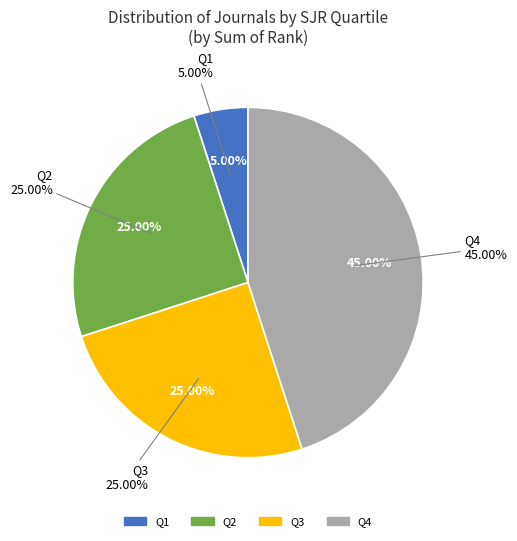

What is the largest slice in the pie chart?

Q4